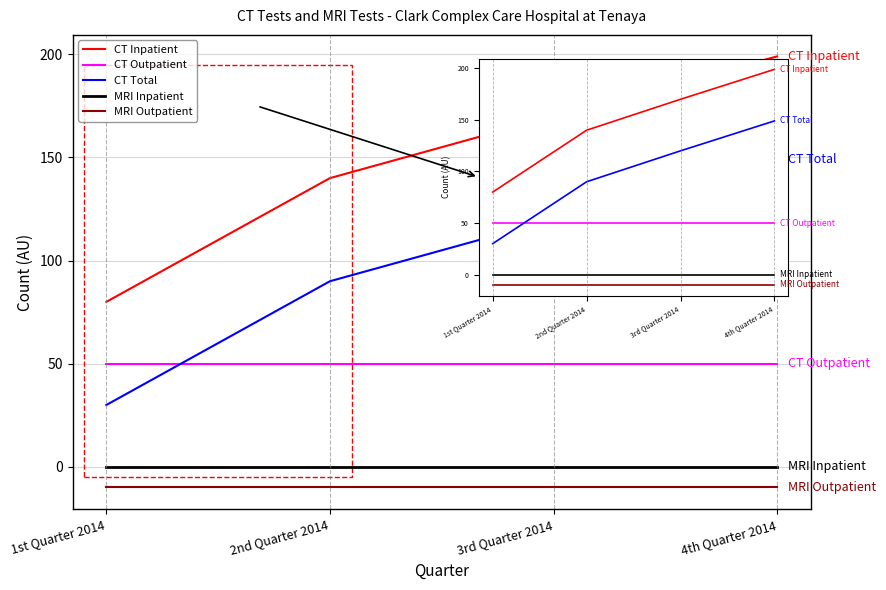

What are all the series names shown in the legend?

CT Inpatient, CT Outpatient, CT Total, MRI Inpatient, MRI Outpatient